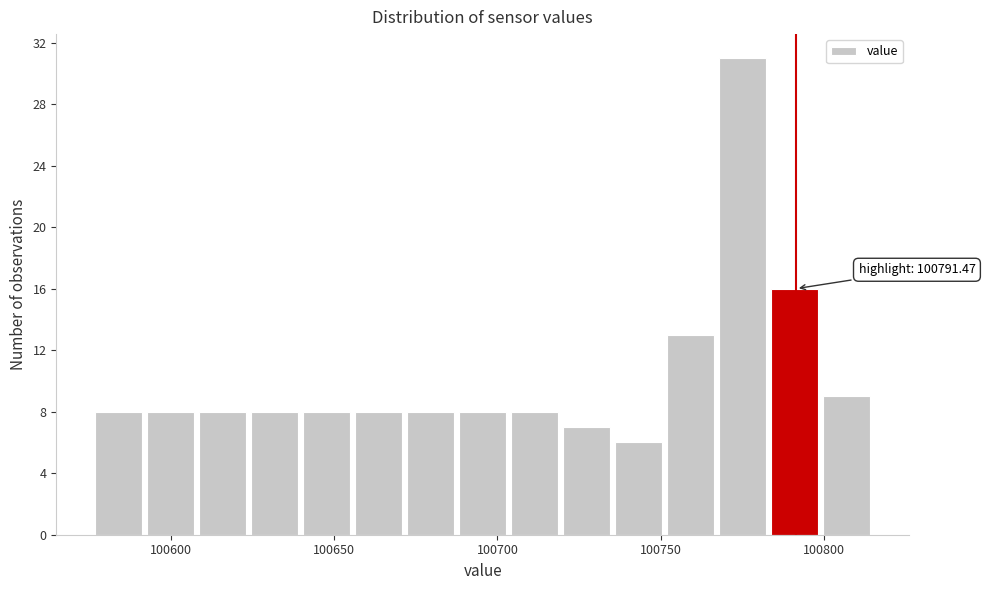

Read against the x-axis, roughly where is the centre of the tallest bar?

100775